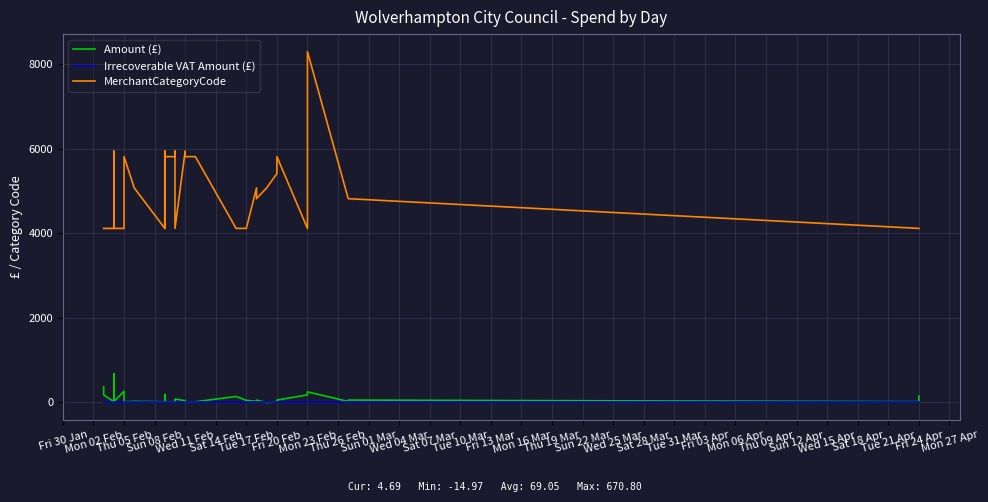

How many data points does each series have?

40